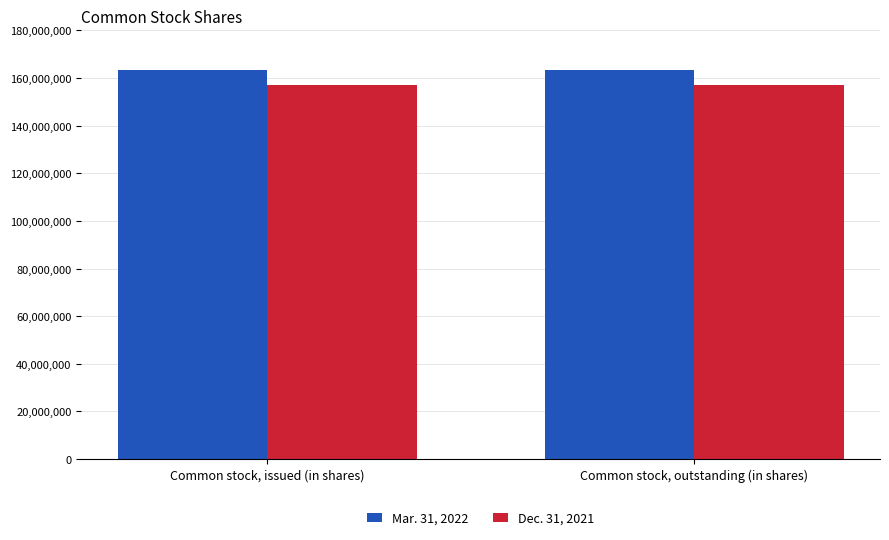

What is the minimum value shown in the chart?

157237435